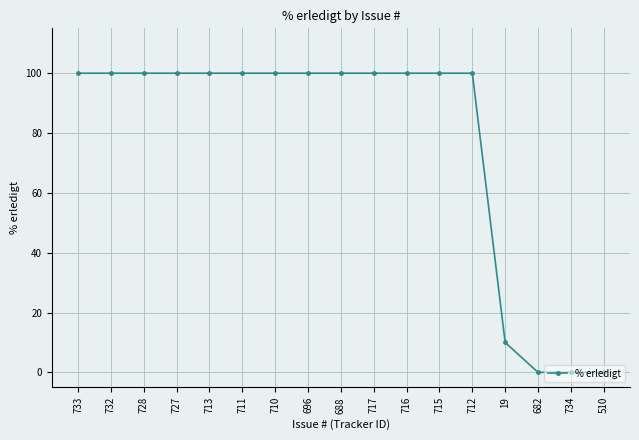

What is the sum of the values at 696 and 510?

100